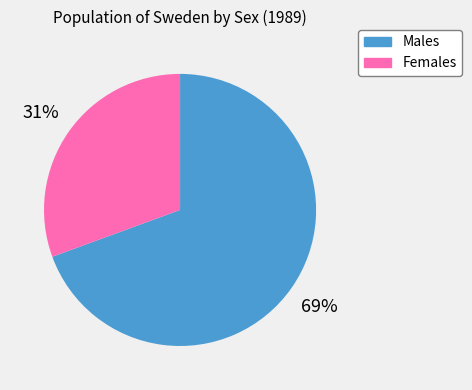

To the nearest percent, what is the average slice percentage?

50%